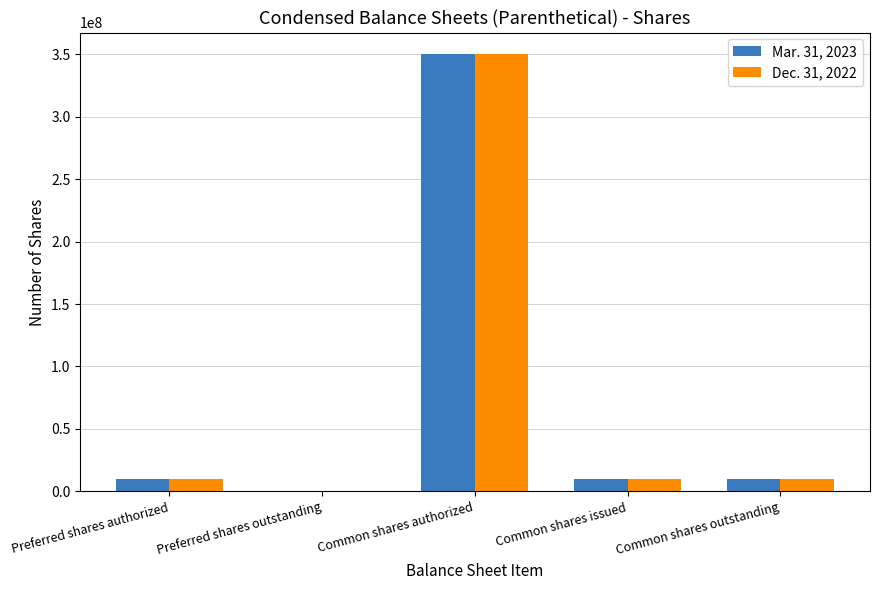

True or false: Mar. 31, 2023 has a value of -195446284 at Preferred shares outstanding.

False